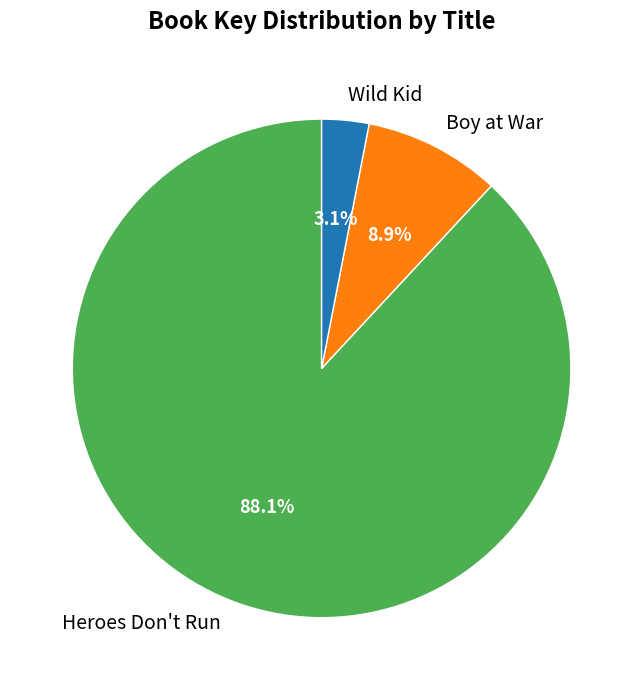

Rank the categories by value from highest to lowest.

Heroes Don't Run, Boy at War, Wild Kid